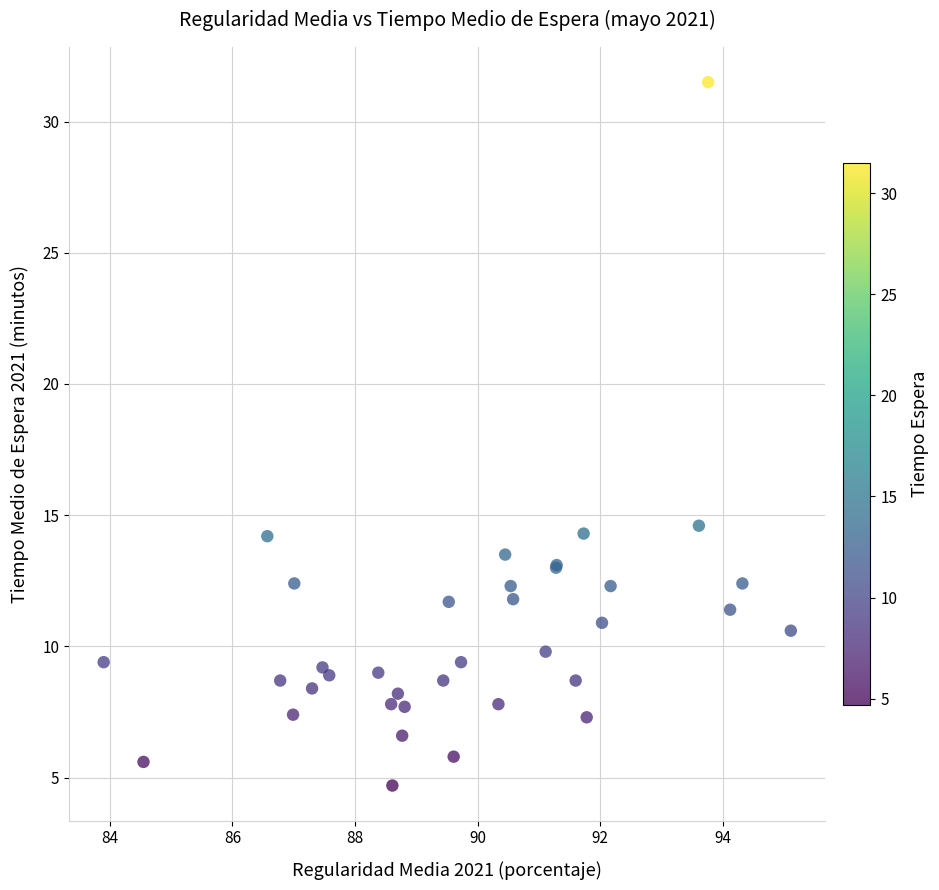

What Y value in the scatter plot is closest to 18?

14.6